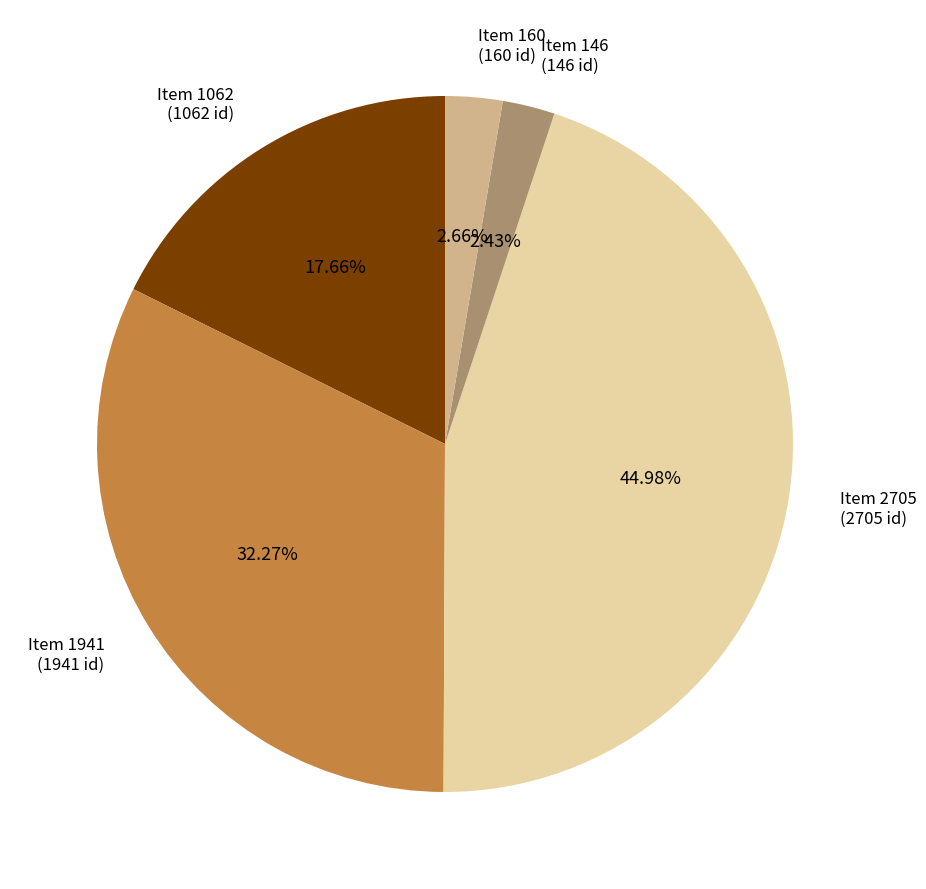

Do Item 146 (146 id) and Item 2705 (2705 id) together represent more than half of the pie?

No